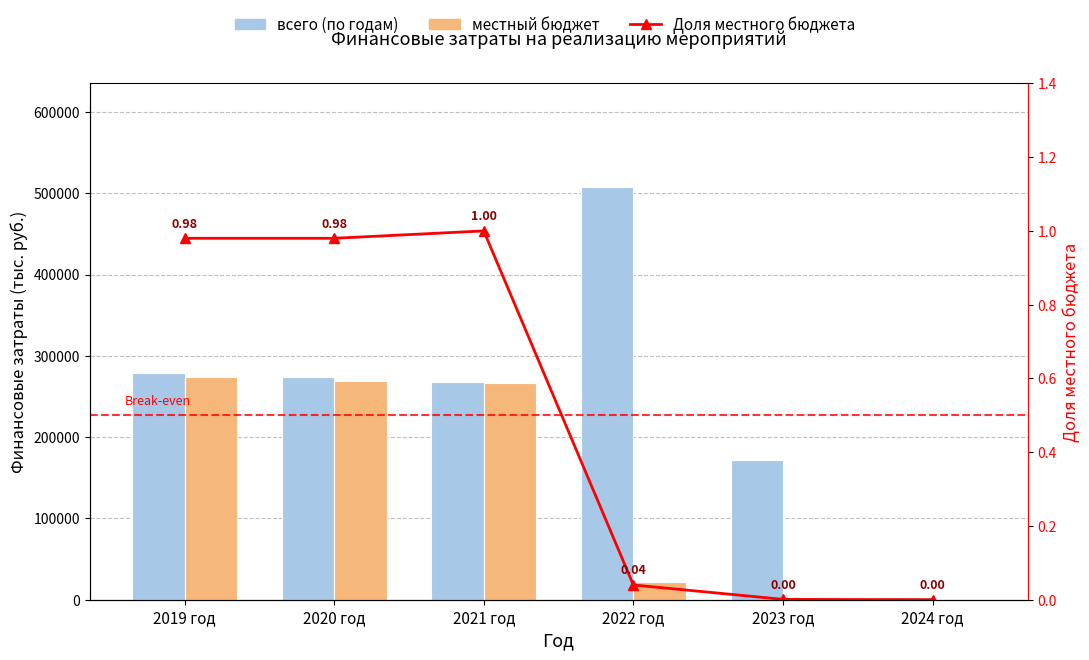

Reading left to right, what are all the values shown in this chart?

всего (по годам): 2019 год=279492.6	2020 год=273706.8	2021 год=267212.3	2022 год=508093.8	2023 год=171409.7	2024 год=3137.0
местный бюджет: 2019 год=273848.1	2020 год=269506.8	2021 год=267012.3	2022 год=22410.8	2023 год=200.0	2024 год=0.0
Доля местного бюджета: 2019 год=1.0	2020 год=1.0	2021 год=1.0	2022 год=0.0	2023 год=0.0	2024 год=0.0